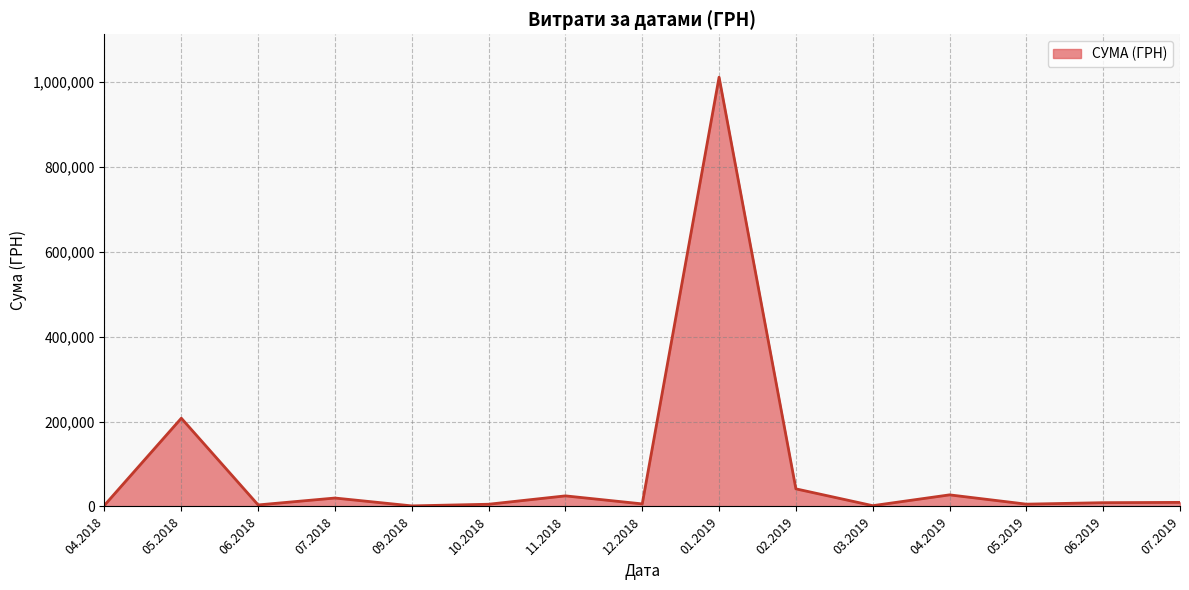

Does the chart display data point markers on the line(s)?

No